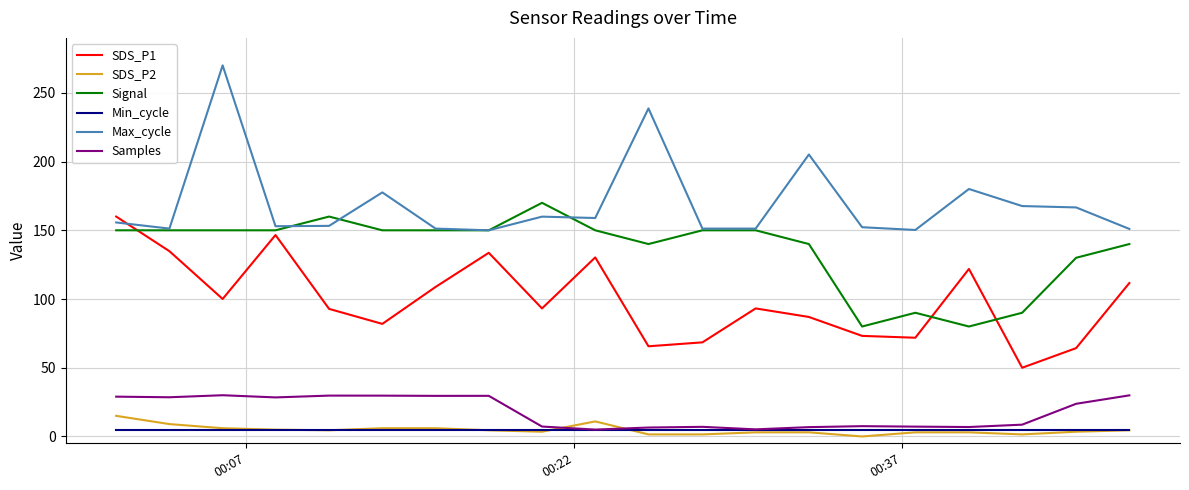

How many series are shown in this chart?

6